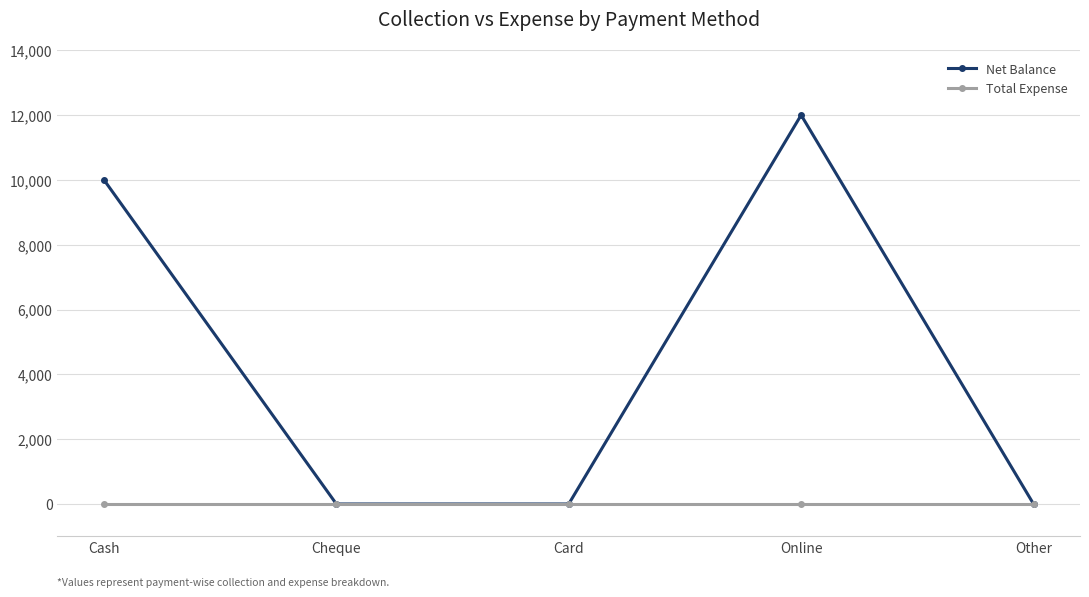

How many categories are shown in the chart?

5